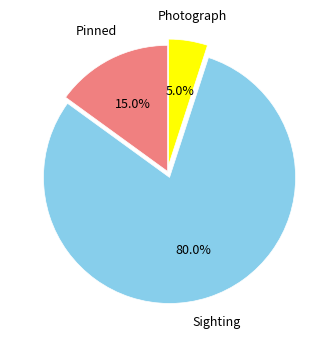

Is there any slice that represents more than half of the pie?

Yes